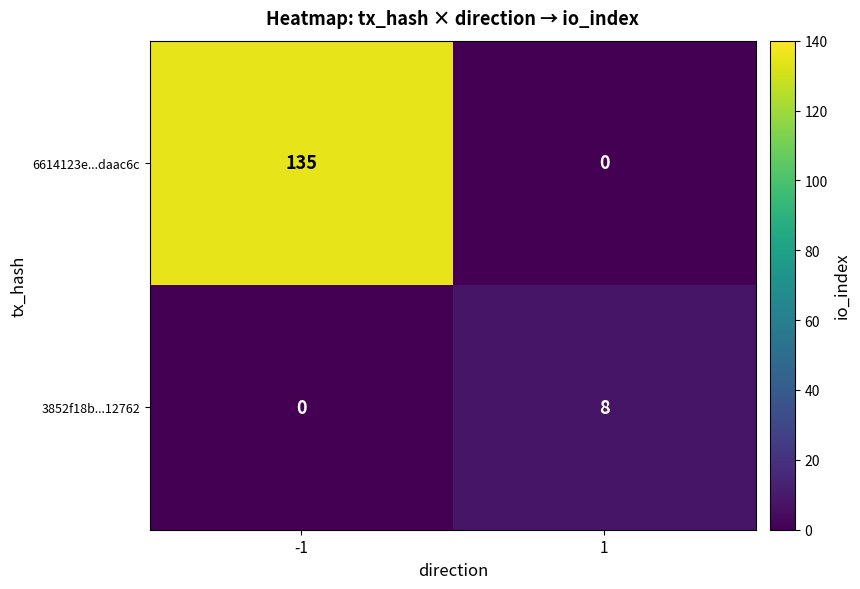

Rank the series at -1 from highest to lowest value.

6614123e...daac6c, 3852f18b...12762